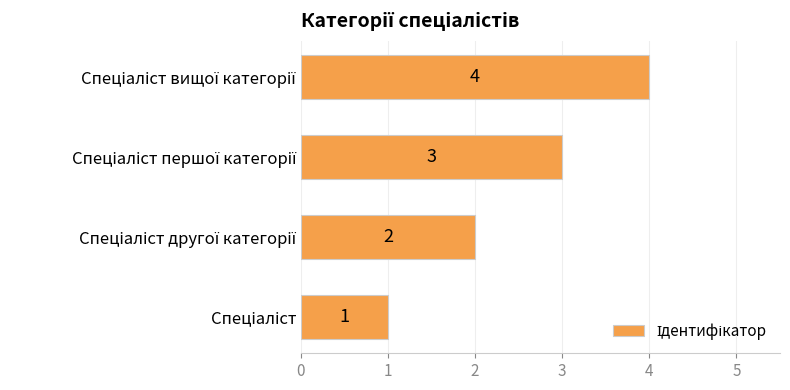

Count the values in the range 2 to 4.

3